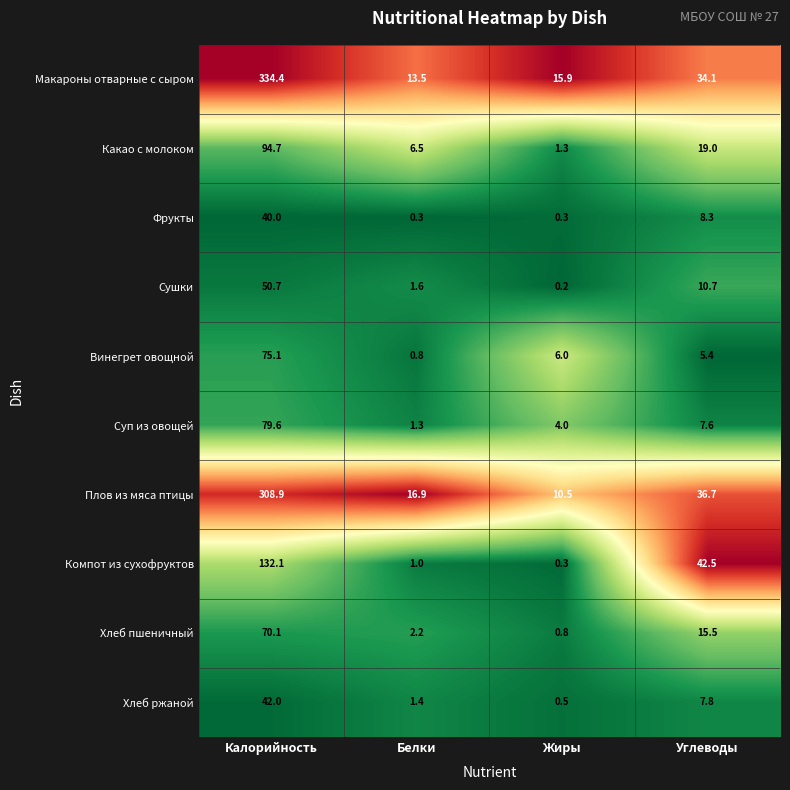

At which label does Плов из мяса птицы first exceed 36?

Калорийность